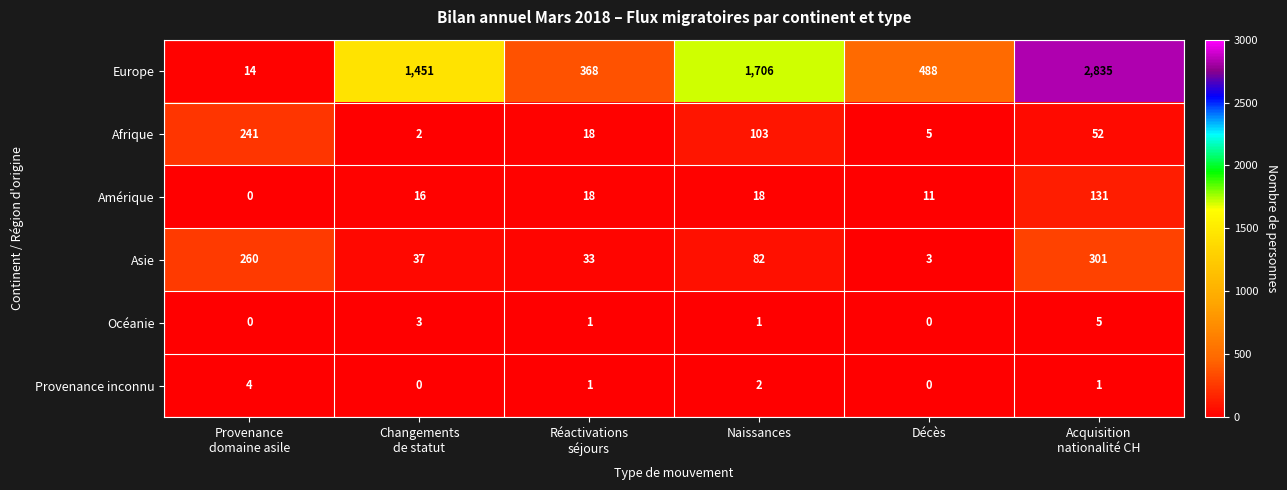

How many data points does each series have?

6